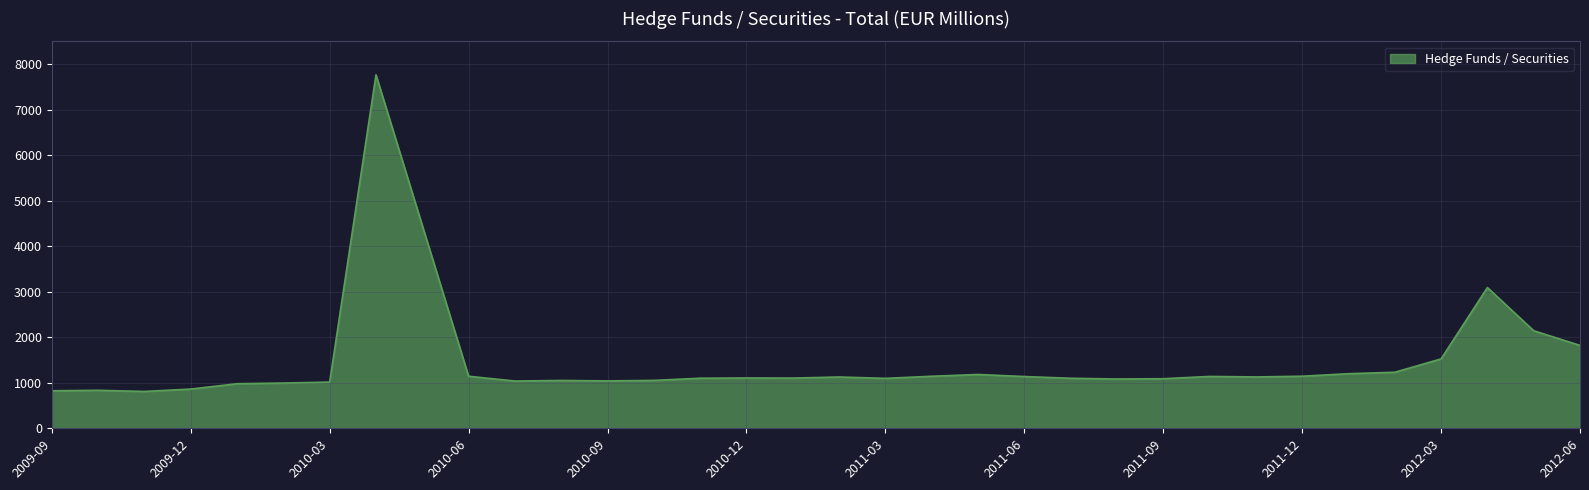

What is the difference between the maximum and minimum values?

6955